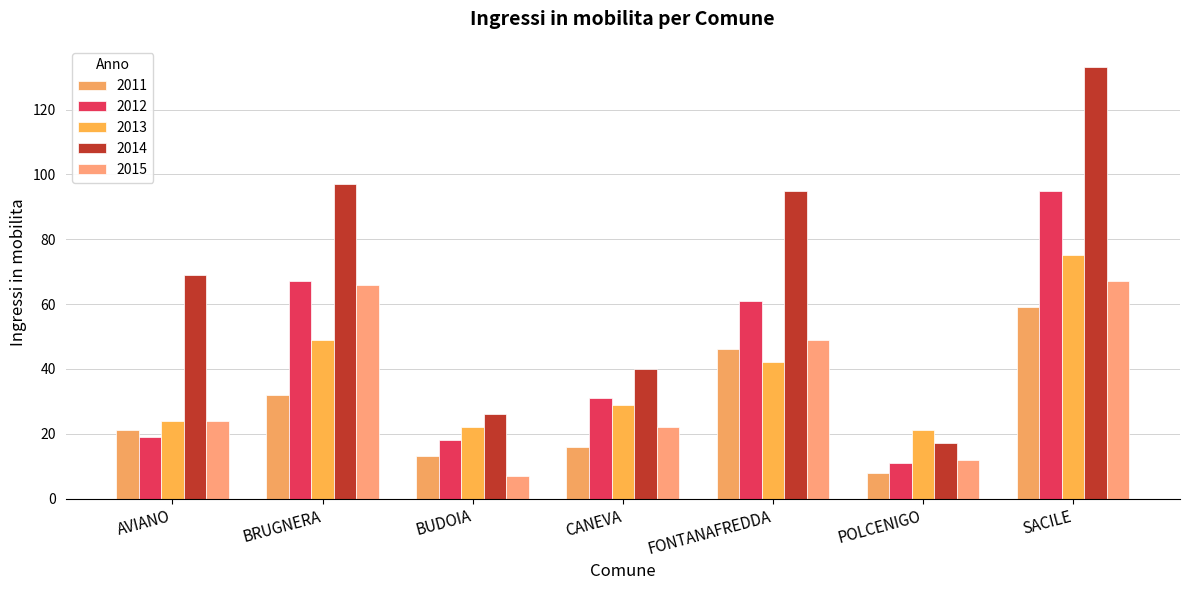

What is the spread (max minus min) of values at FONTANAFREDDA?

53